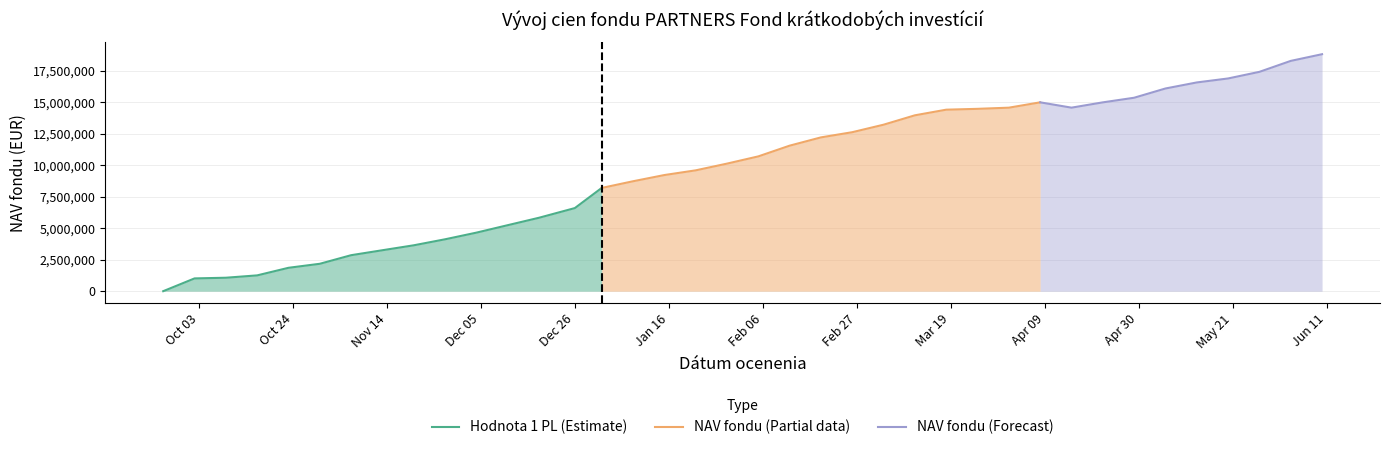

Is it true that Hodnota 1 PL equals 1.4 at 2023-11-20?

False